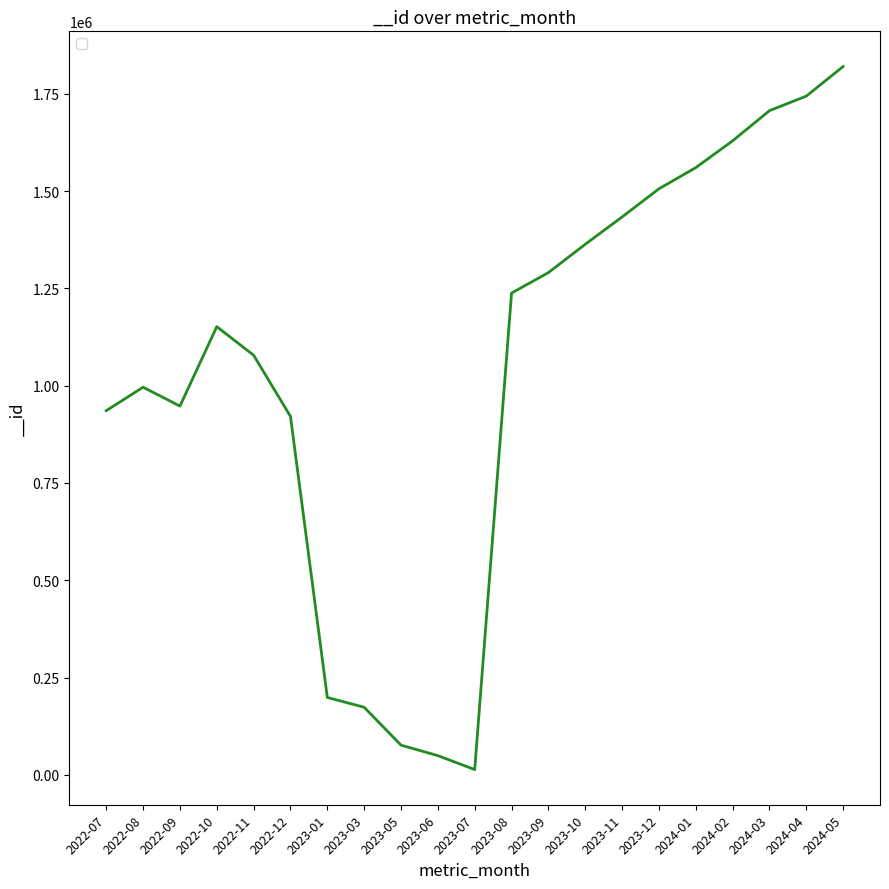

At which category does the data reach its first local valley?

2022-09